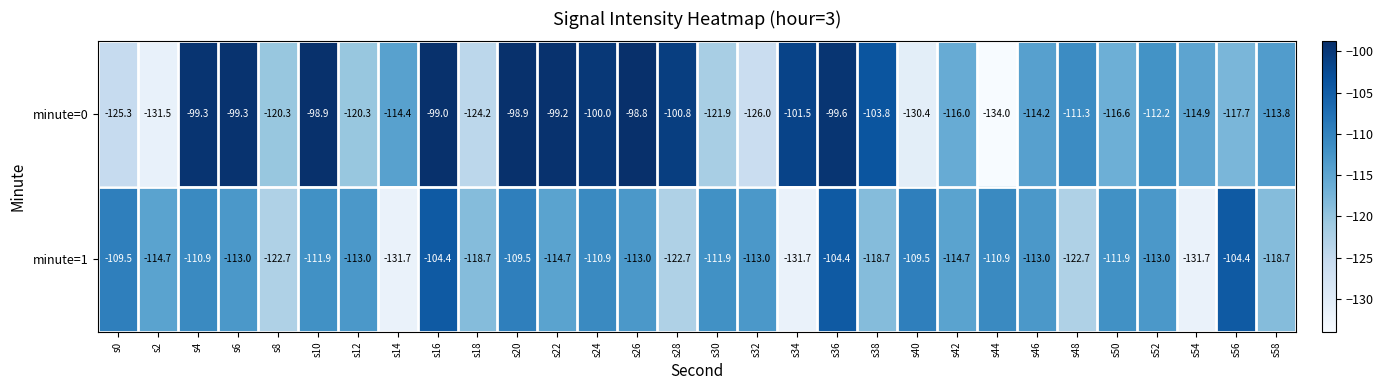

How many series are shown in this chart?

2